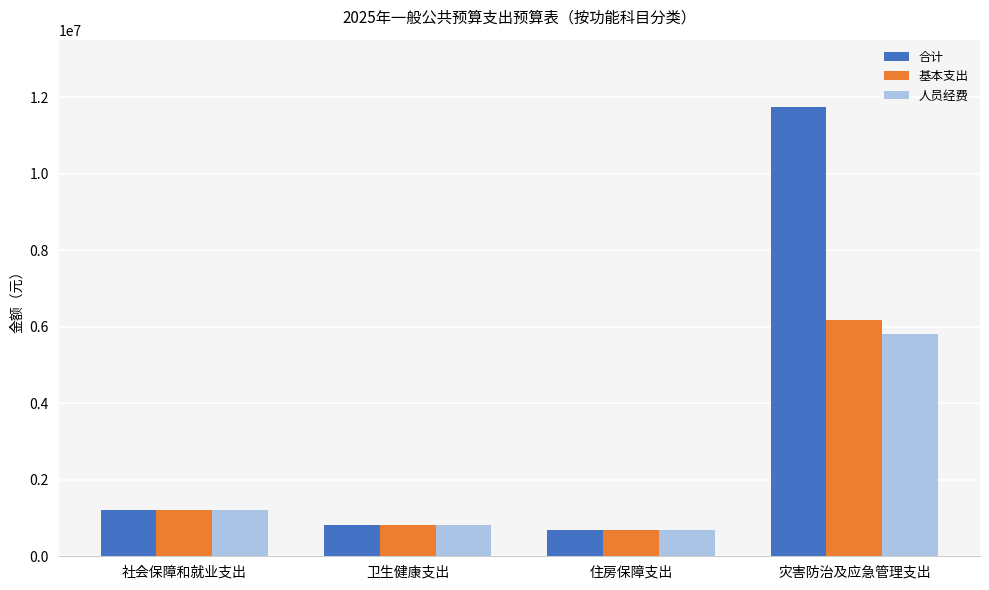

What is the label of the 1st bar from the left?

社会保障和就业支出